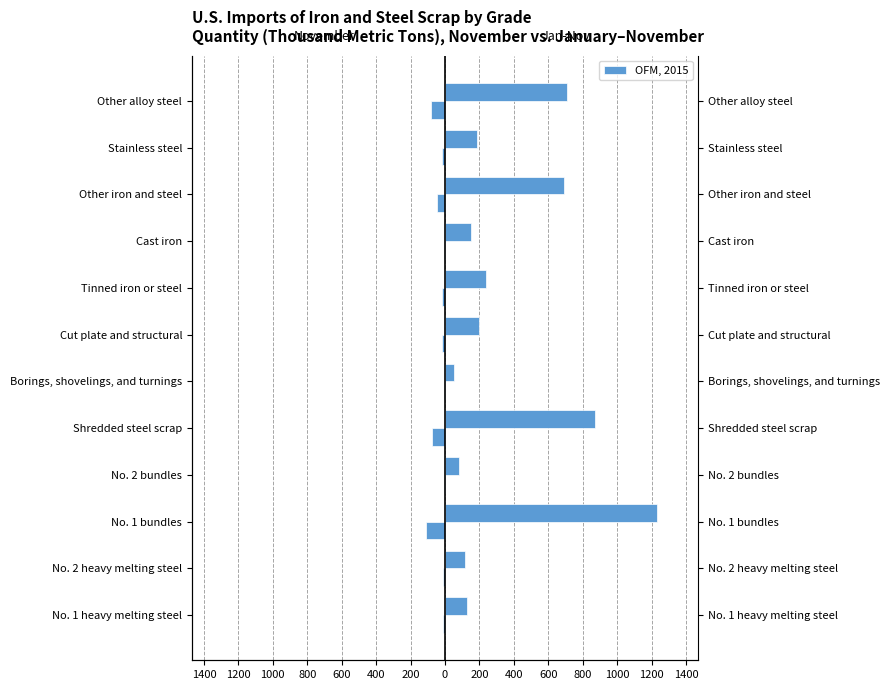

How many groups of bars are there?

12